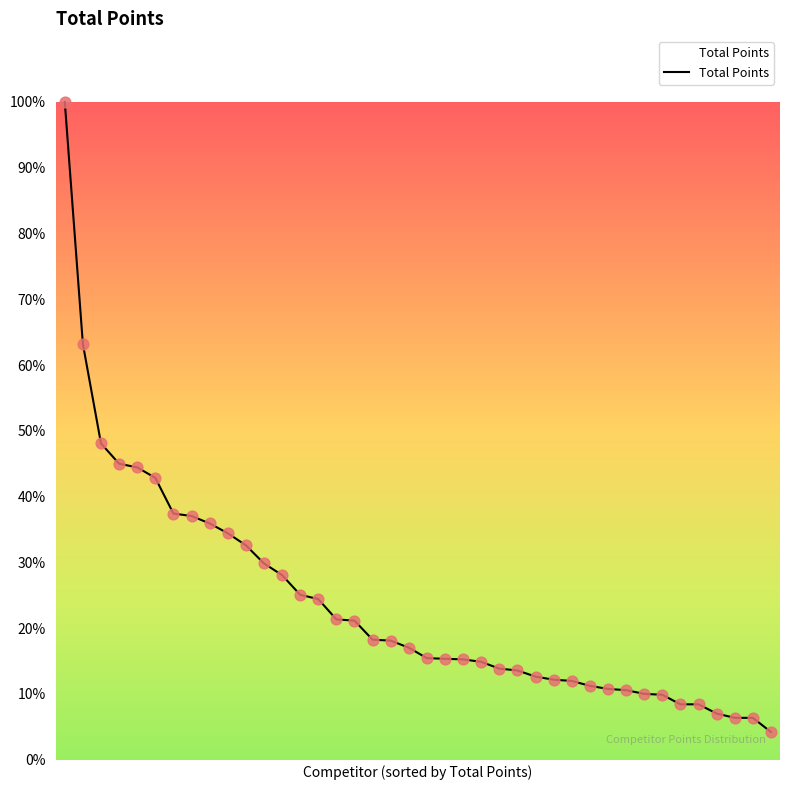

Does the chart have visible grid lines?

No